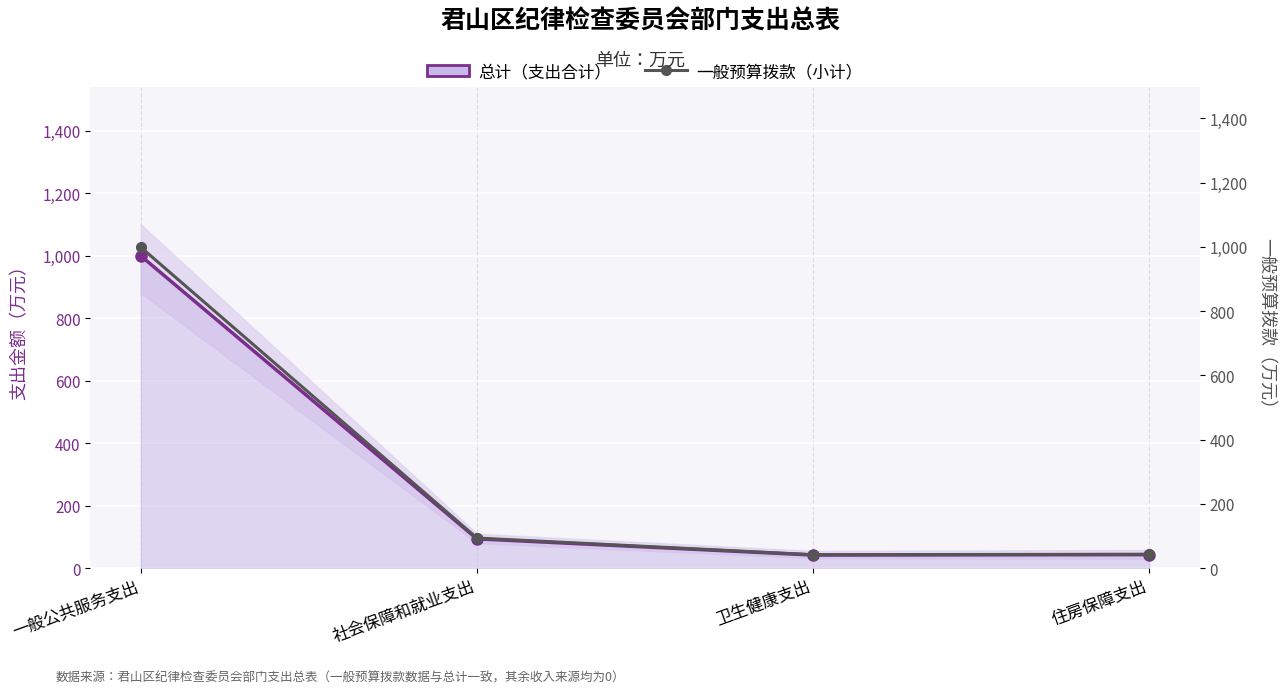

List the series in order of their peak value, lowest first.

总计（支出合计）_line, 一般预算拨款（小计）